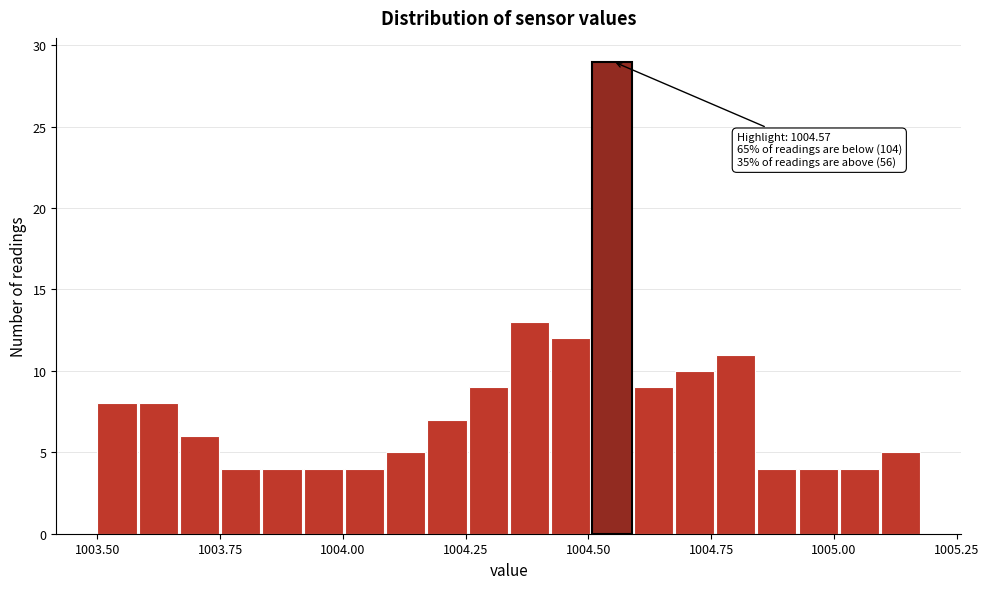

Read against the x-axis, roughly where is the centre of the tallest bar?

1004.55